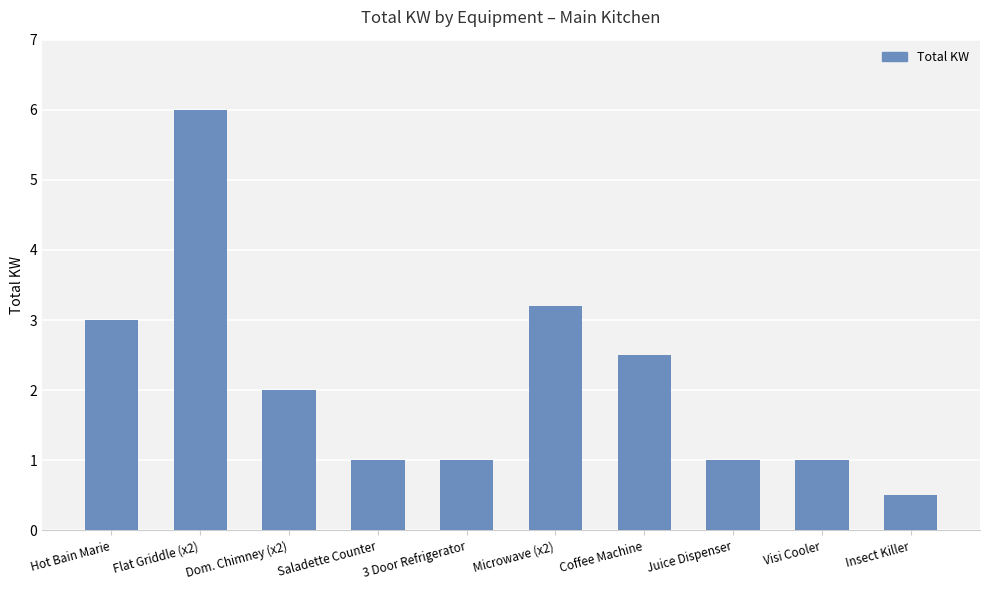

What position from the left is Saladette Counter?

4